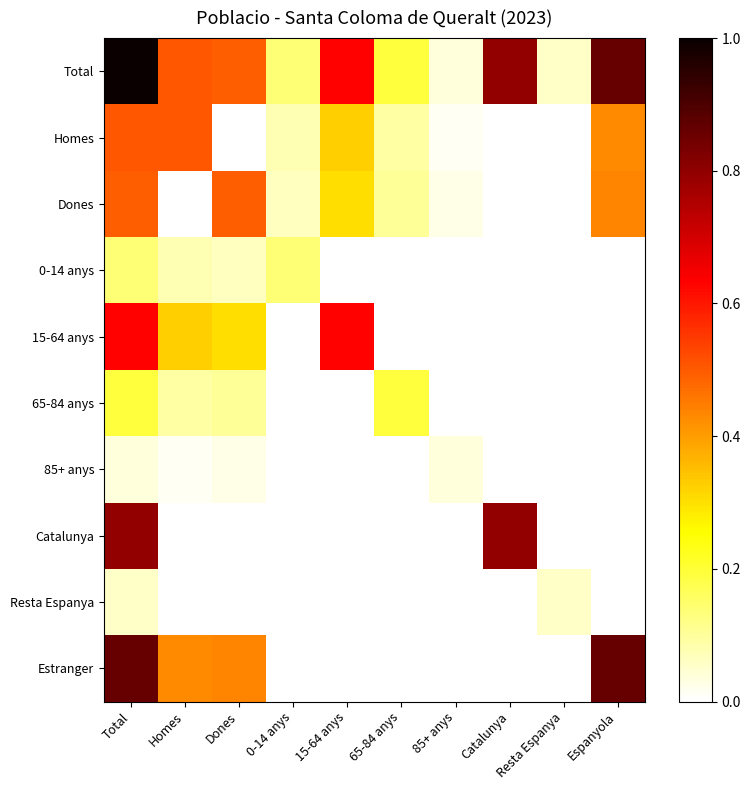

Which series has the largest range (max minus min)?

Total